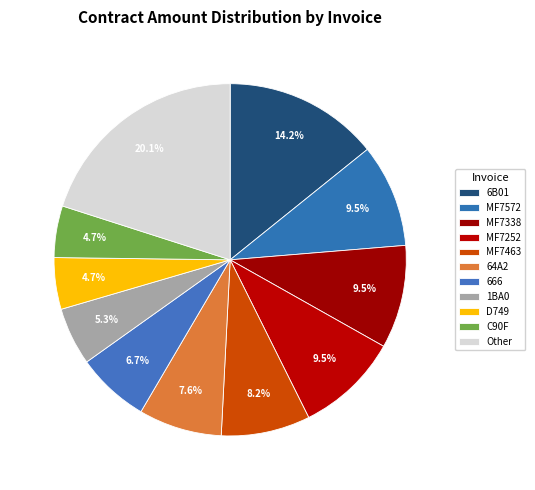

Does any single category account for the majority?

No